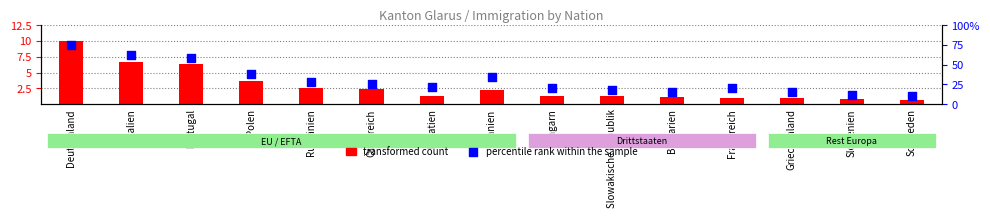

Approximately how many times larger is the value at Slowenien compared to Slowakische Republik?

0.6